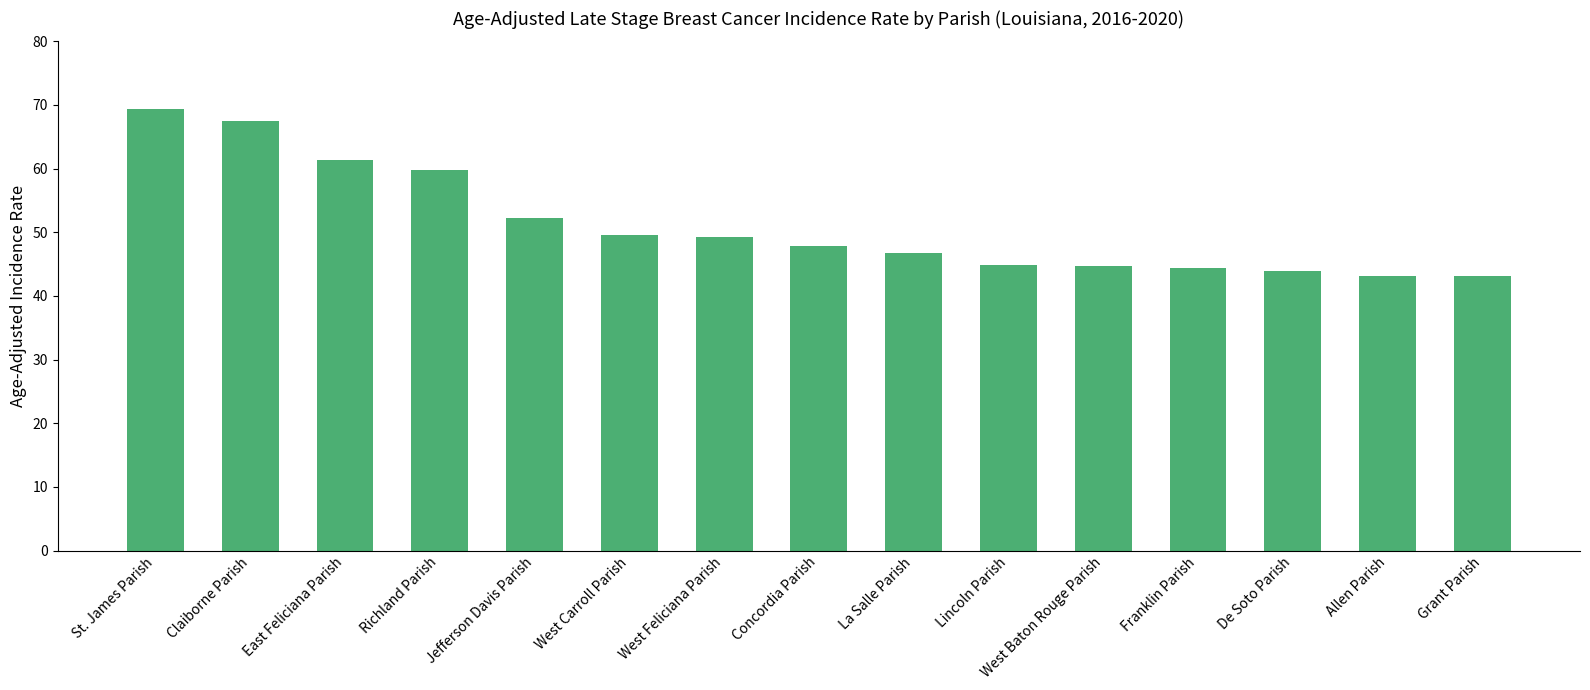

Is it true that the value at East Feliciana Parish is 61.4?

True